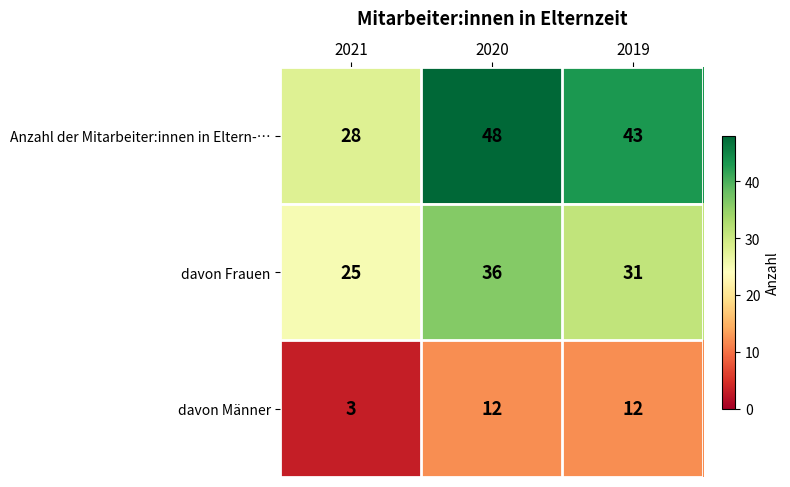

List the series in order of their overall mean, lowest first.

davon Männer, davon Frauen, Anzahl der Mitarbeiter:innen in Eltern-…